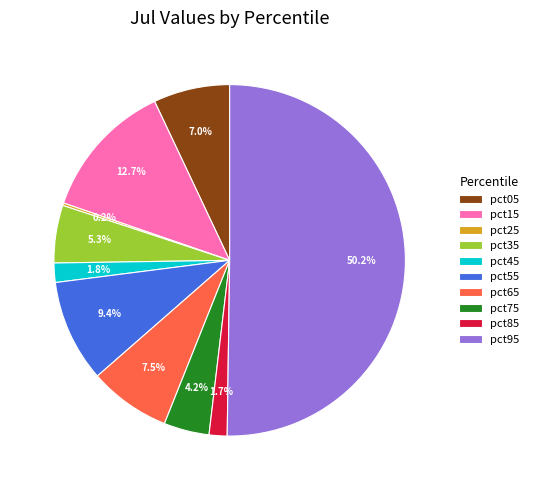

Does pct45 account for over 50% of the chart?

No